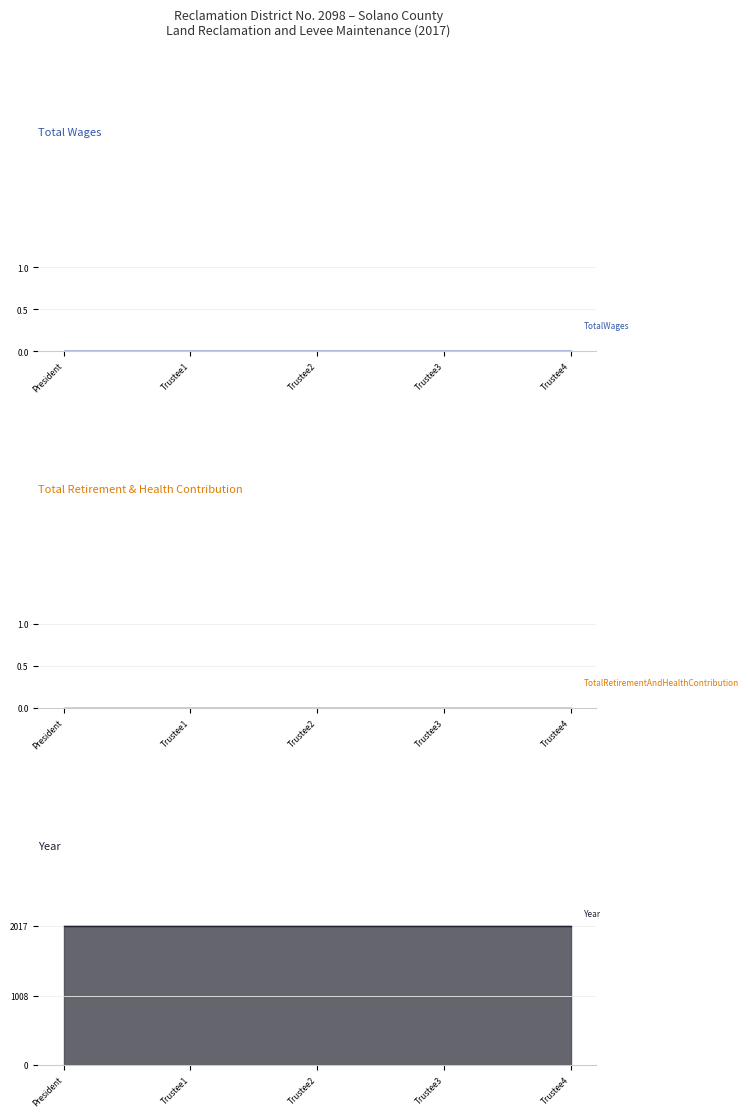

True or false: Year line and TotalWages line intersect in this chart.

False